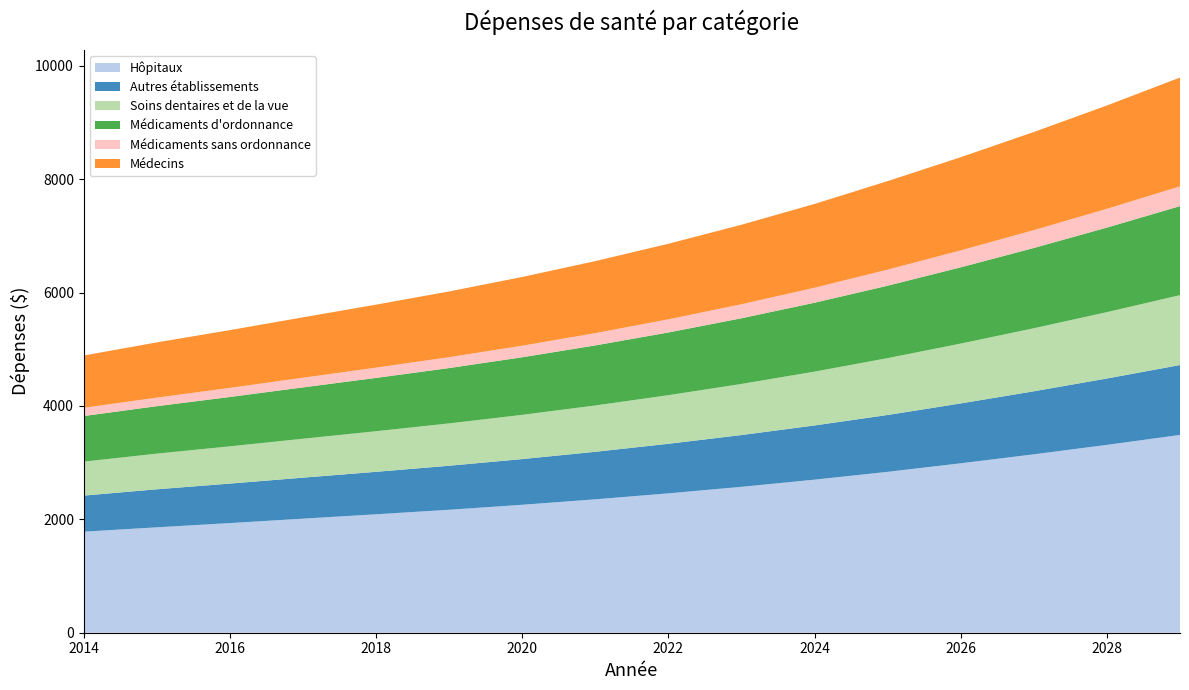

Reading right to left, list all the values displayed in this chart.

Hôpitaux: 2029=3489.4	2028=3313.9	2027=3147.2	2026=2988.9	2025=2838.6	2024=2700.2	2023=2573.9	2022=2458.6	2021=2353.2	2020=2257.0	2019=2169.3	2018=2089.2	2017=2012.2	2016=1934.2	2015=1859.3	2014=1782.6
Autres établissements: 2029=1232.9	2028=1170.9	2027=1112.0	2026=1056.1	2025=1003.0	2024=956.1	2023=913.4	2022=874.3	2021=838.6	2020=806.1	2019=776.4	2018=749.3	2017=723.2	2016=696.6	2015=671.0	2014=636.4
Soins dentaires et de la vue: 2029=1232.9	2028=1170.9	2027=1112.0	2026=1056.1	2025=1003.0	2024=950.0	2023=901.7	2022=857.6	2021=817.3	2020=780.5	2019=746.9	2018=716.3	2017=686.9	2016=657.4	2015=629.2	2014=599.0
Médicaments d'ordonnance: 2029=1570.2	2028=1491.3	2027=1416.2	2026=1345.0	2025=1277.3	2024=1215.1	2023=1158.3	2022=1106.4	2021=1059.0	2020=1015.8	2019=976.3	2018=940.3	2017=905.6	2016=870.5	2015=836.8	2014=804.6
Médicaments sans ordonnance: 2029=348.9	2028=331.4	2027=314.7	2026=298.9	2025=283.9	2024=264.9	2023=247.6	2022=231.8	2021=217.5	2020=204.3	2019=192.3	2018=181.3	2017=170.9	2016=160.7	2015=151.0	2014=145.2
Médecins: 2029=1919.2	2028=1822.7	2027=1731.0	2026=1643.9	2025=1561.2	2024=1478.1	2023=1402.2	2022=1333.0	2021=1269.8	2020=1212.0	2019=1159.3	2018=1111.2	2017=1065.0	2016=1018.9	2015=974.6	2014=922.1